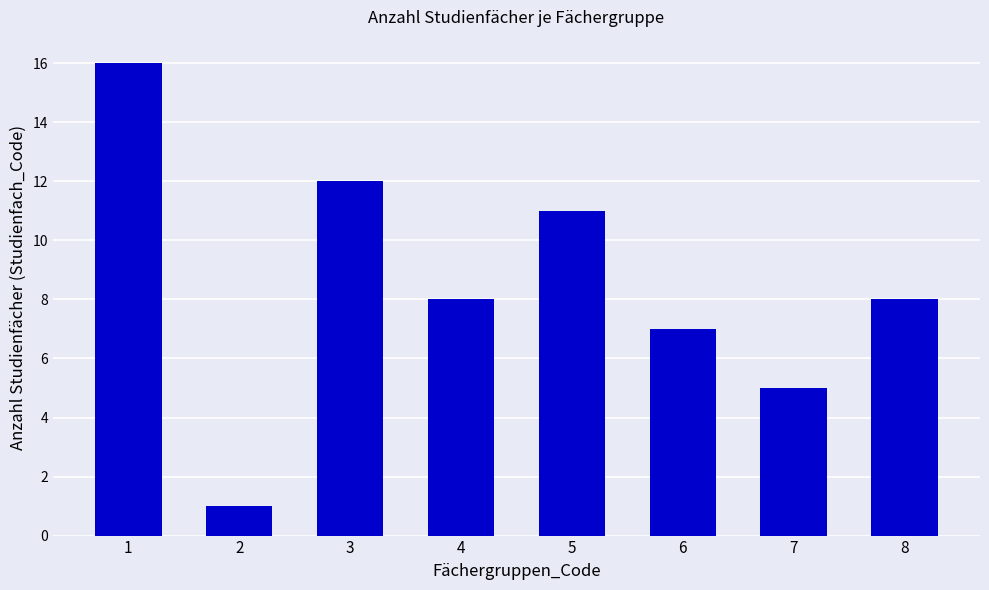

How many distinct data groups are displayed?

1